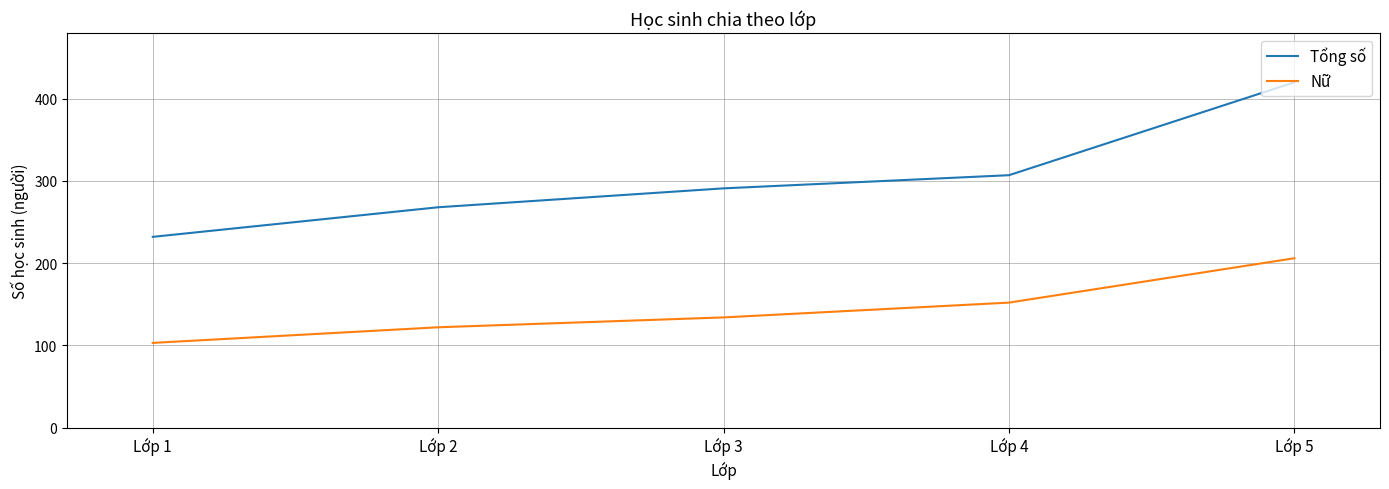

Which category has the highest value in the Tổng số series?

Lớp 5